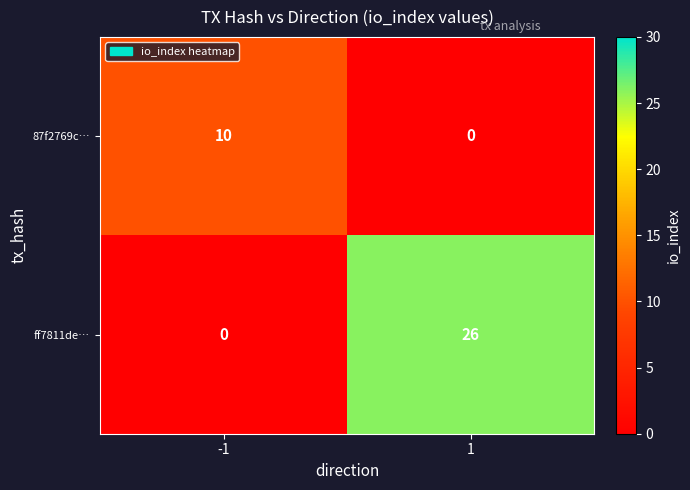

The value of 87f2769c… at 1 is -7. True or false?

False